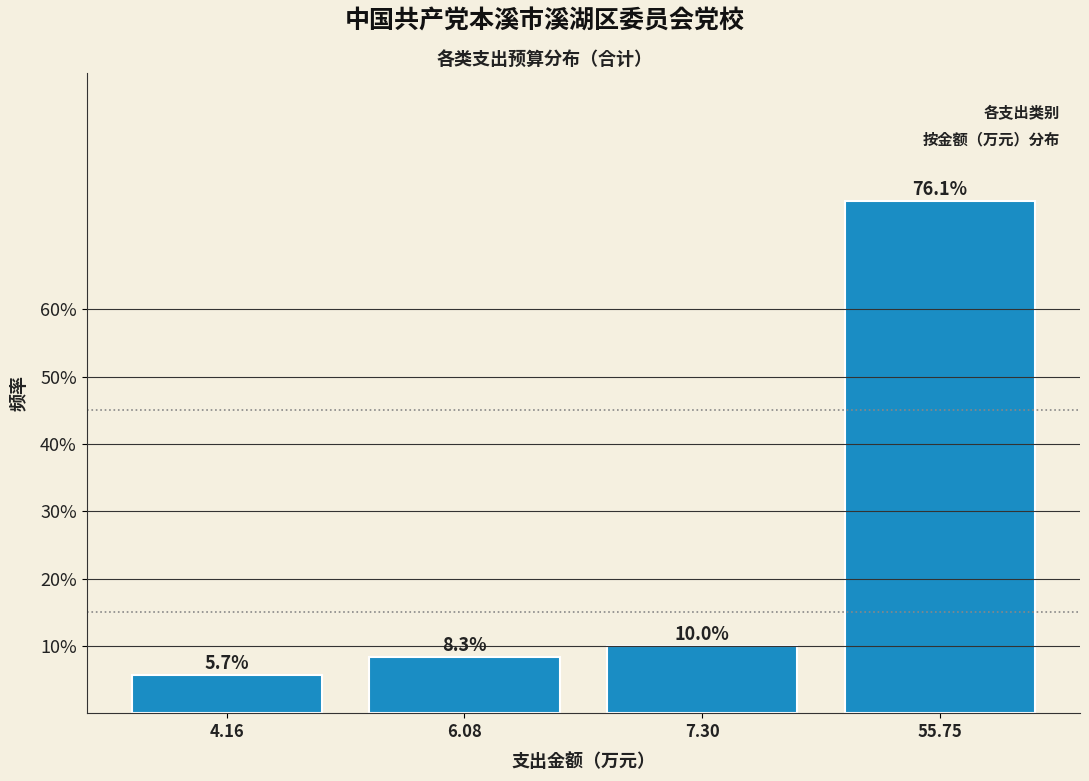

Reading right to left, what are all the values shown in this chart?

76.1	10.0	8.3	5.7